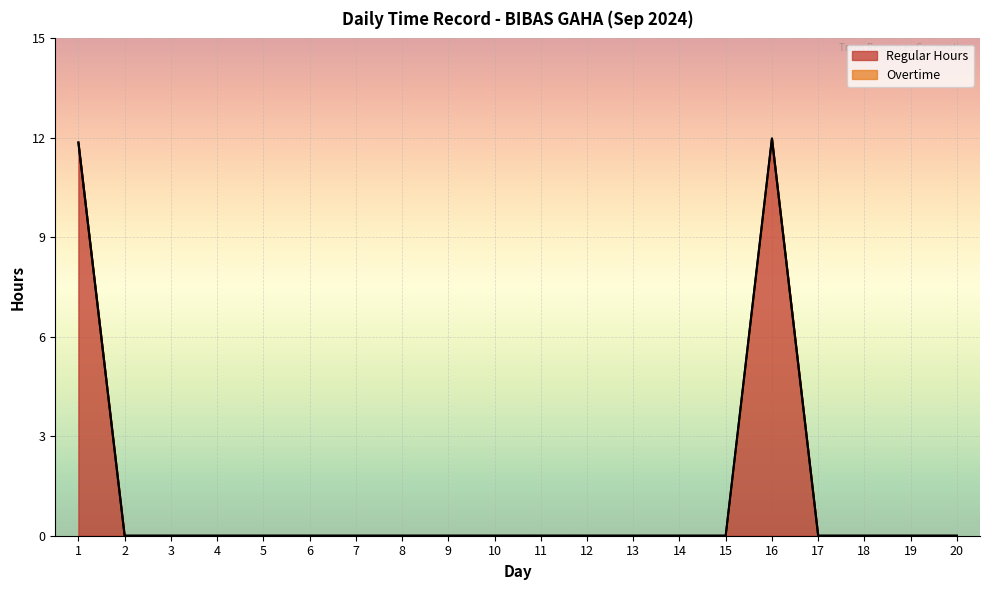

Reading left to right, what are all the values shown in this chart?

11.9	0.0	0.0	0.0	0.0	0.0	0.0	0.0	0.0	0.0	0.0	0.0	0.0	0.0	0.0	12.0	0.0	0.0	0.0	0.0